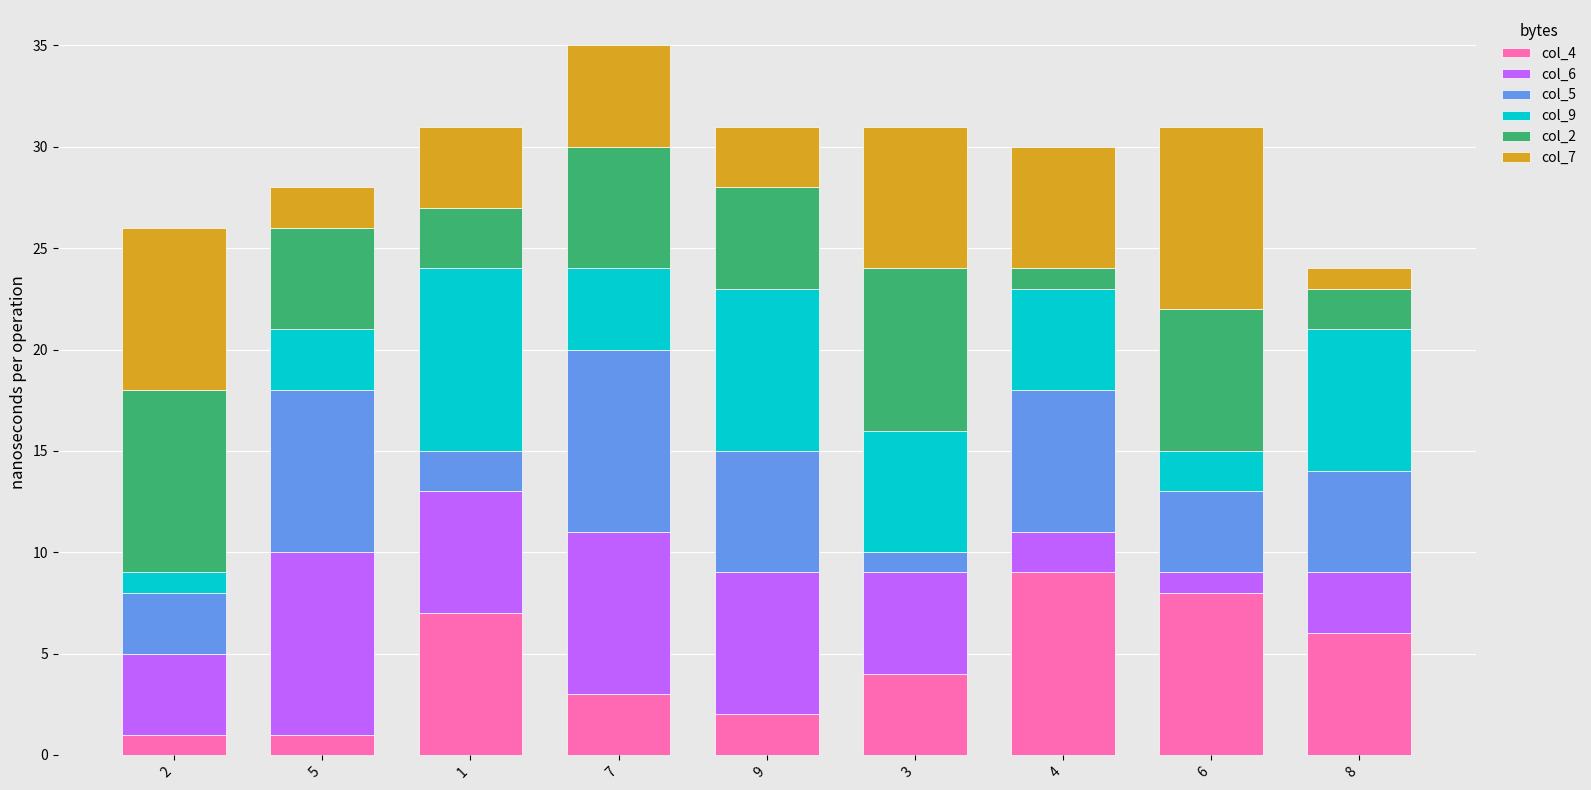

How many categories are shown in the chart?

9